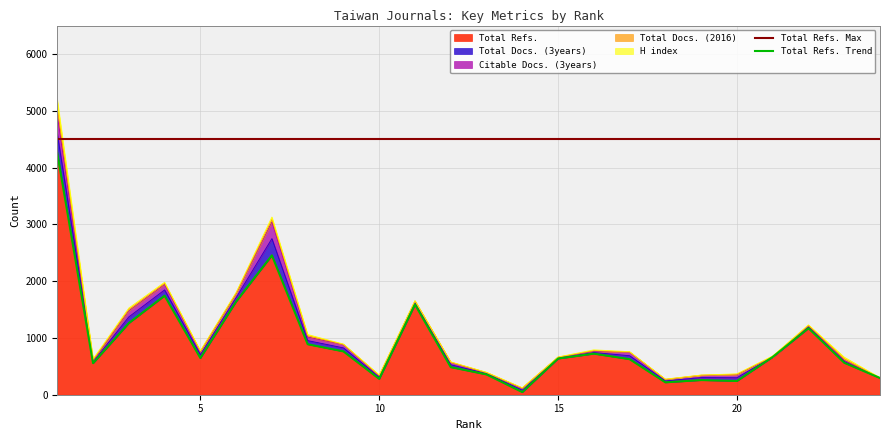

Where does the H index series first go above 8?

1